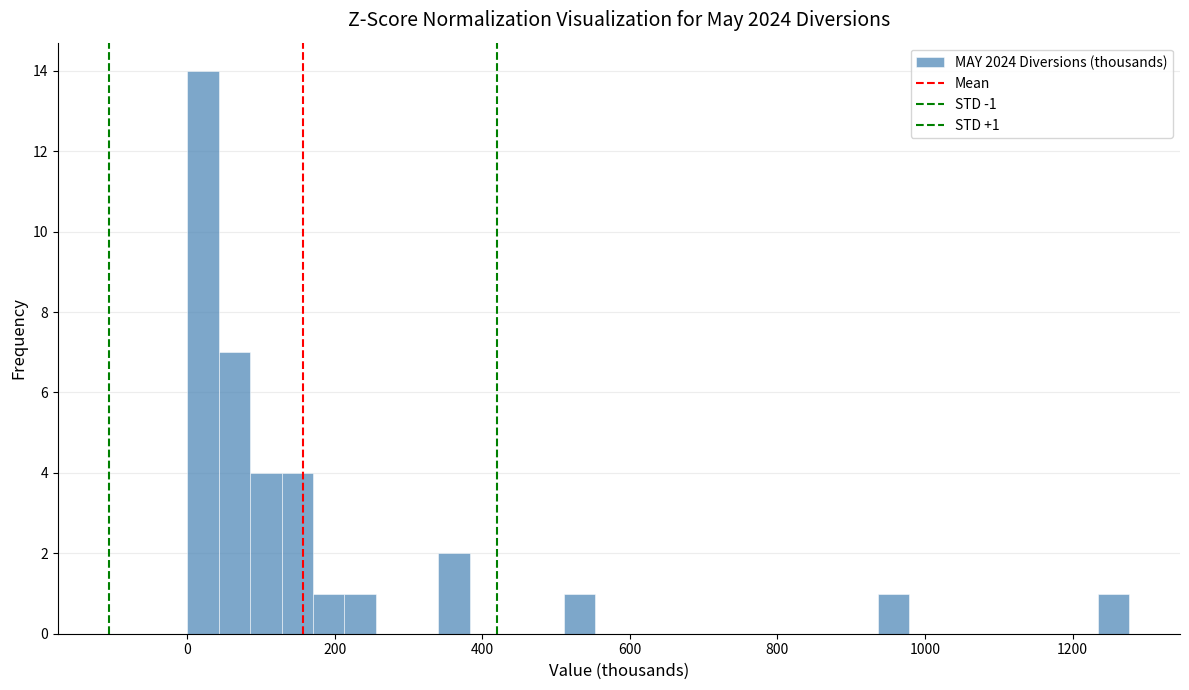

Around what value on the x-axis is the tallest bar? Give the approximate position of its centre, as read against the axis.

20